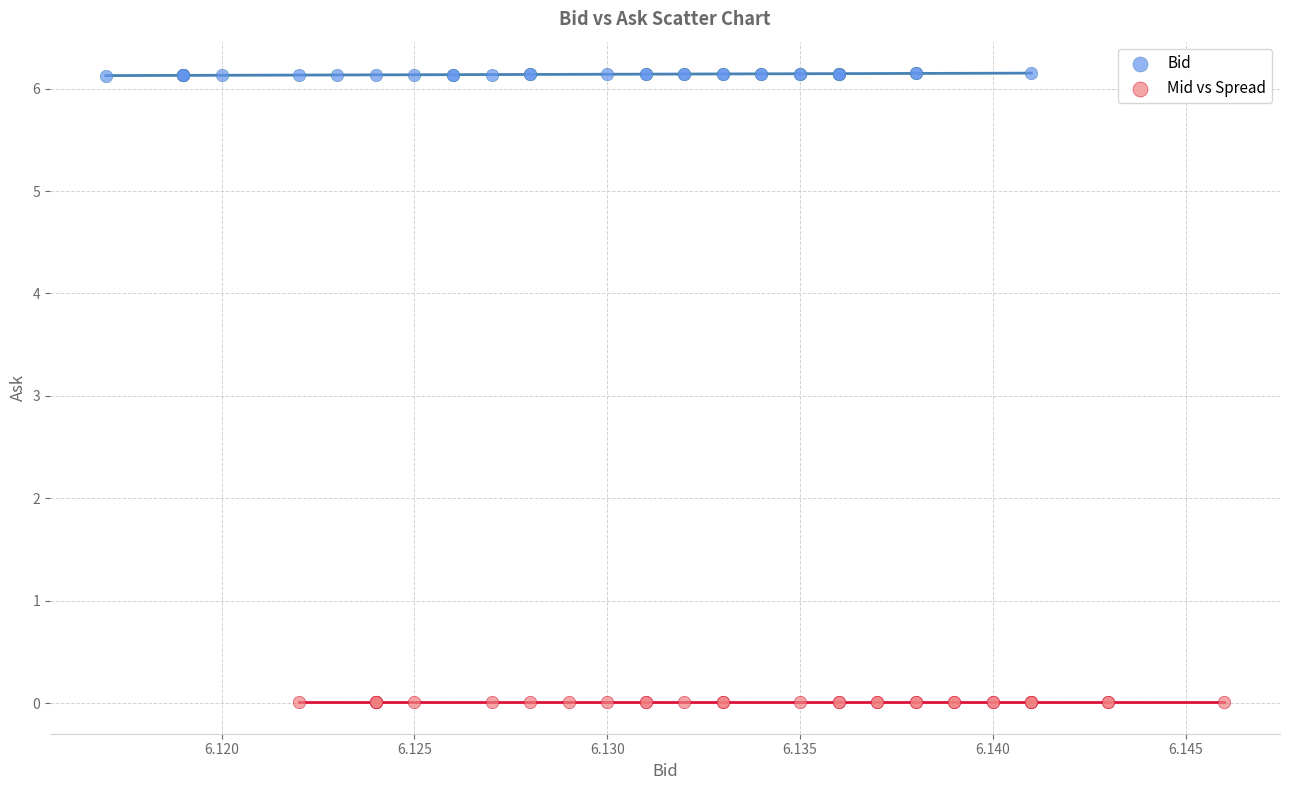

Which series has the largest Y range (max minus min)?

Bid